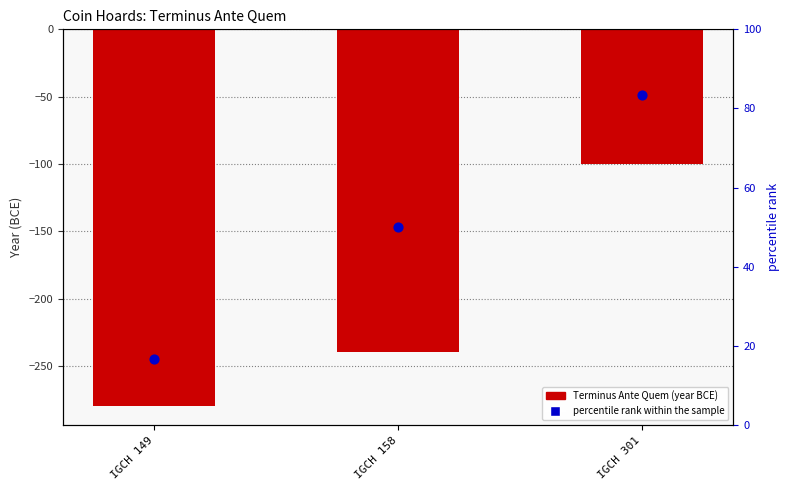

At how many categories does at least one series exceed -38?

3